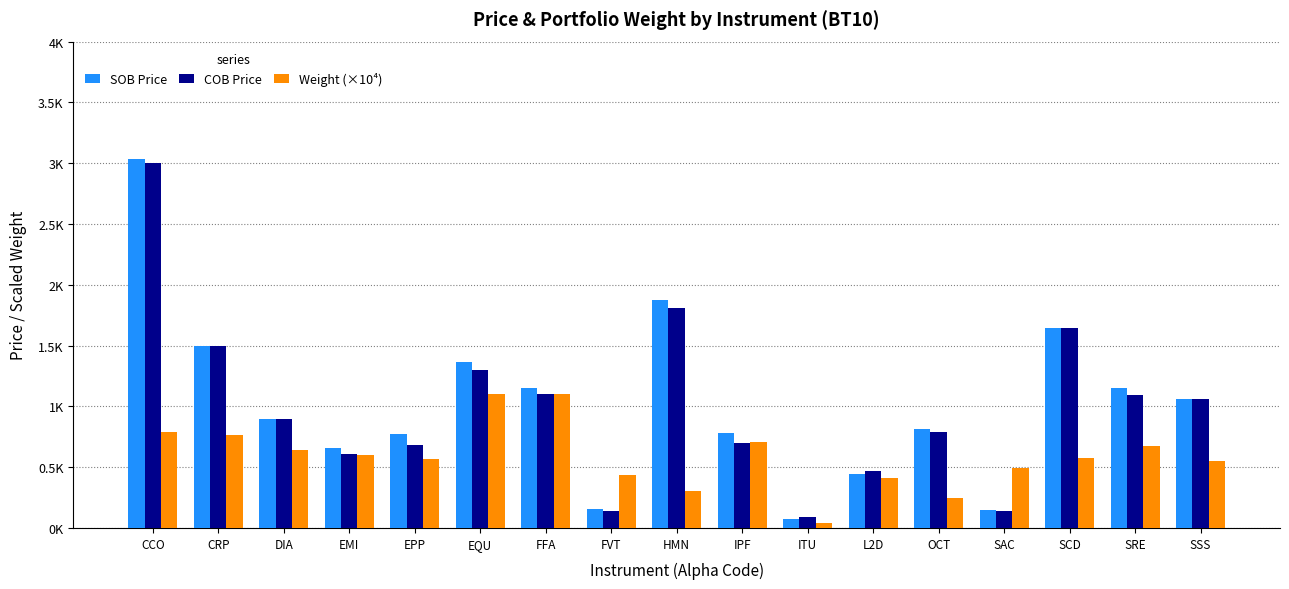

What is the value of the COB Price bar at the 9th from the left?

1811